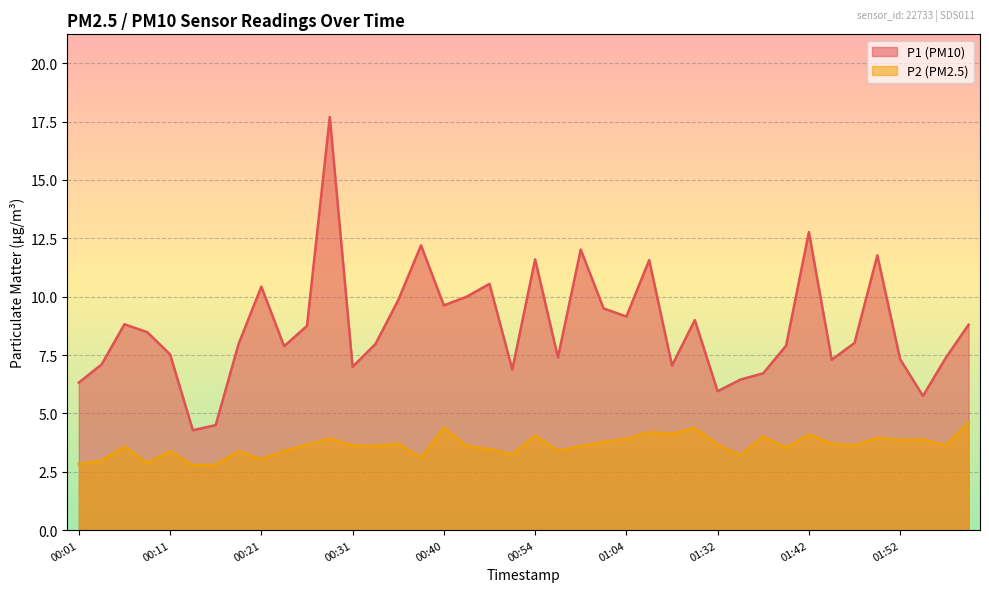

Reading left to right, transcribe all the data shown in this chart.

P1: 00:01=6.3	00:03=7.1	00:06=8.8	00:08=8.5	00:11=7.5	00:13=4.3	00:16=4.5	00:18=8.0	00:21=10.4	00:23=7.9	00:26=8.8	00:28=17.7	00:31=7.0	00:33=8.0	00:36=9.8	00:38=12.2	00:40=9.6	00:46=10.0	00:49=10.6	00:51=6.9	00:54=11.6	00:56=7.4	00:59=12.0	01:01=9.5	01:04=9.2	01:06=11.6	01:18=7.0	01:21=9.0	01:32=6.0	01:34=6.5	01:37=6.7	01:40=7.9	01:42=12.8	01:45=7.3	01:47=8.0	01:50=11.8	01:52=7.3	01:55=5.8	01:57=7.4	02:00=8.8
P2: 00:01=2.8	00:03=3.0	00:06=3.6	00:08=2.9	00:11=3.4	00:13=2.8	00:16=2.8	00:18=3.4	00:21=3.0	00:23=3.4	00:26=3.6	00:28=3.9	00:31=3.6	00:33=3.6	00:36=3.7	00:38=3.1	00:40=4.4	00:46=3.6	00:49=3.5	00:51=3.2	00:54=4.0	00:56=3.4	00:59=3.6	01:01=3.8	01:04=3.9	01:06=4.2	01:18=4.1	01:21=4.4	01:32=3.6	01:34=3.2	01:37=4.0	01:40=3.5	01:42=4.1	01:45=3.7	01:47=3.6	01:50=4.0	01:52=3.9	01:55=3.9	01:57=3.6	02:00=4.6